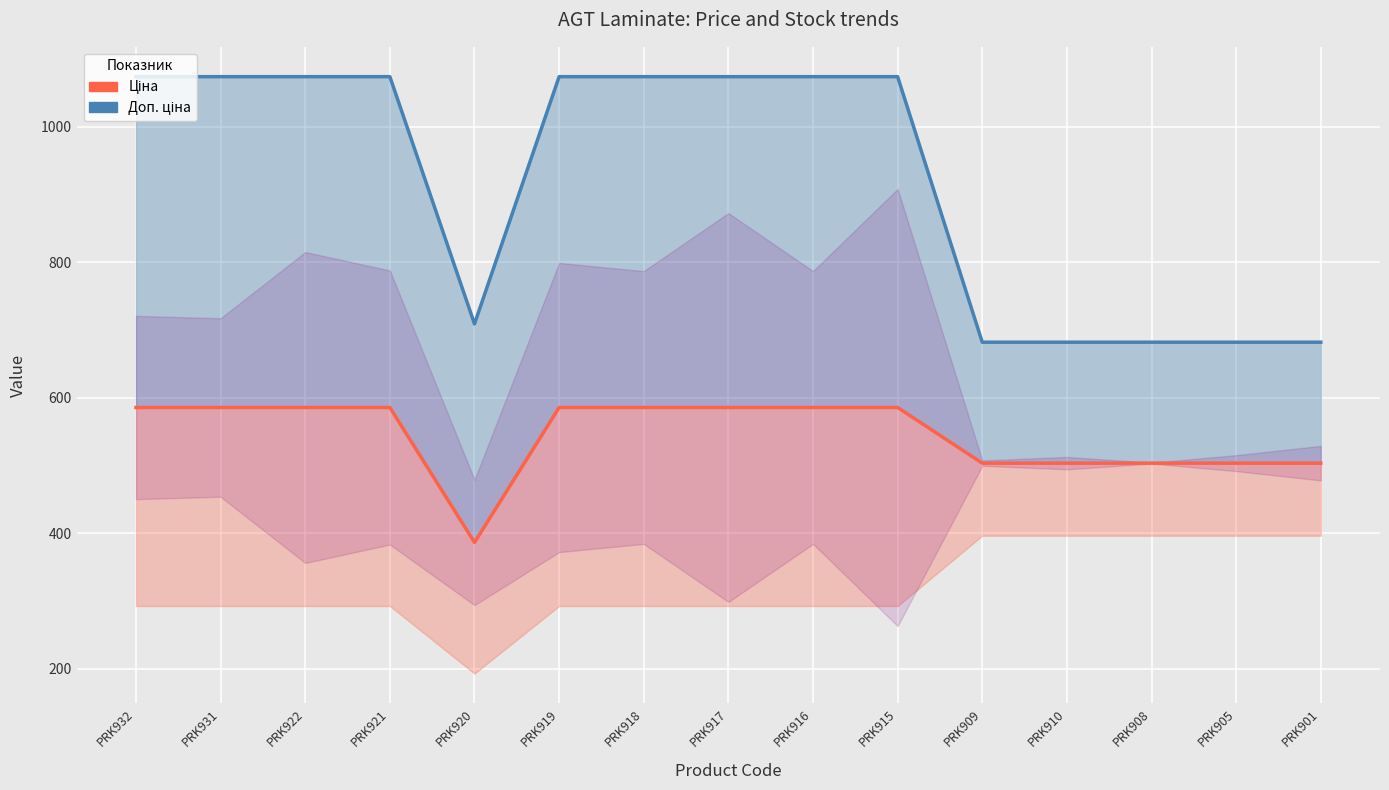

True or false: Ціна has more than 0 interior local peaks.

False